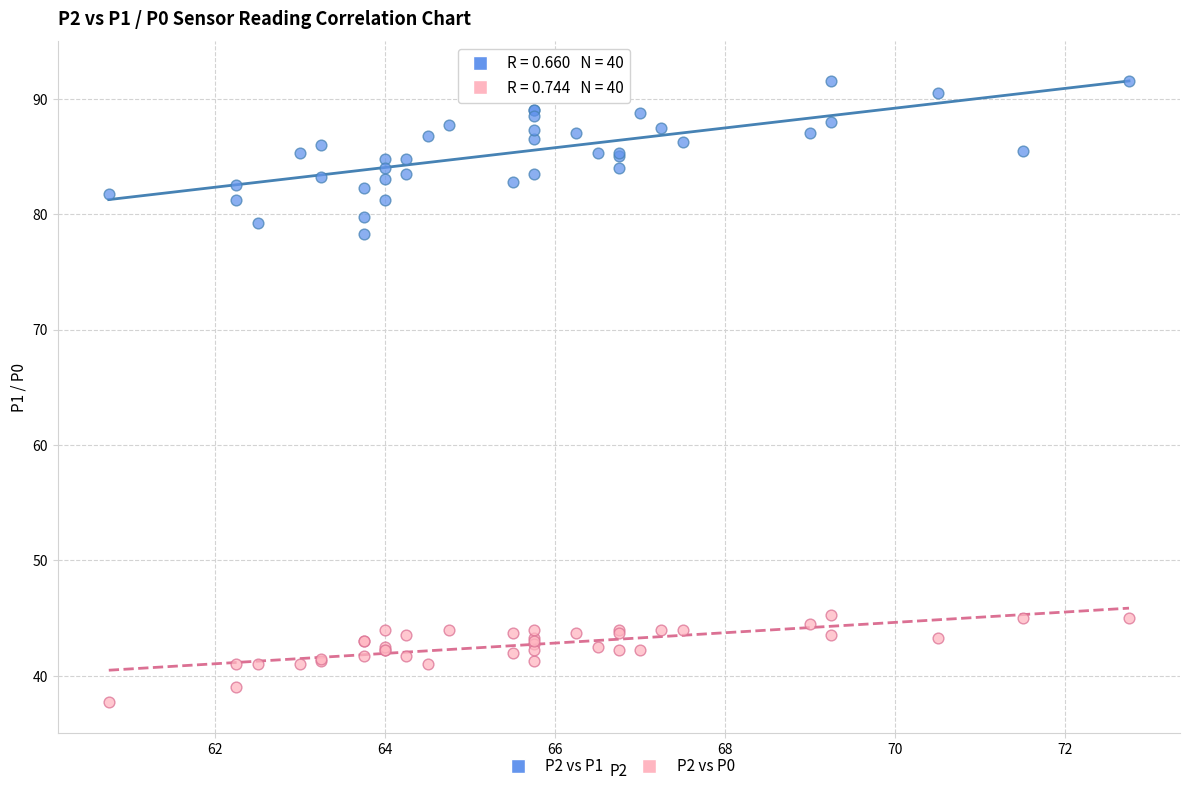

Which series has the widest spread of Y values?

P2 vs P1